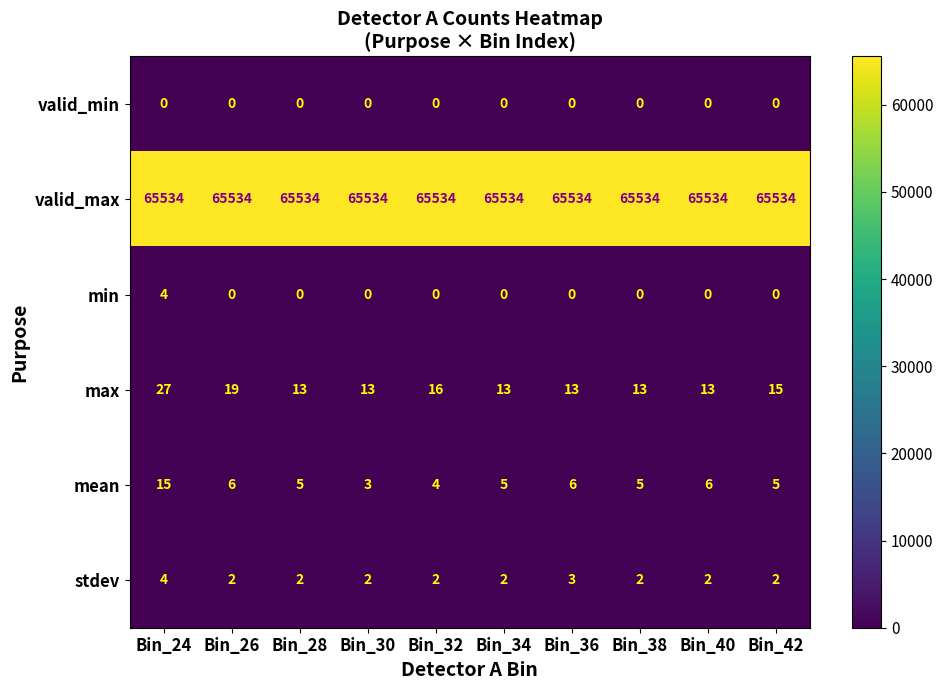

At how many categories does at least one series exceed 62528?

10